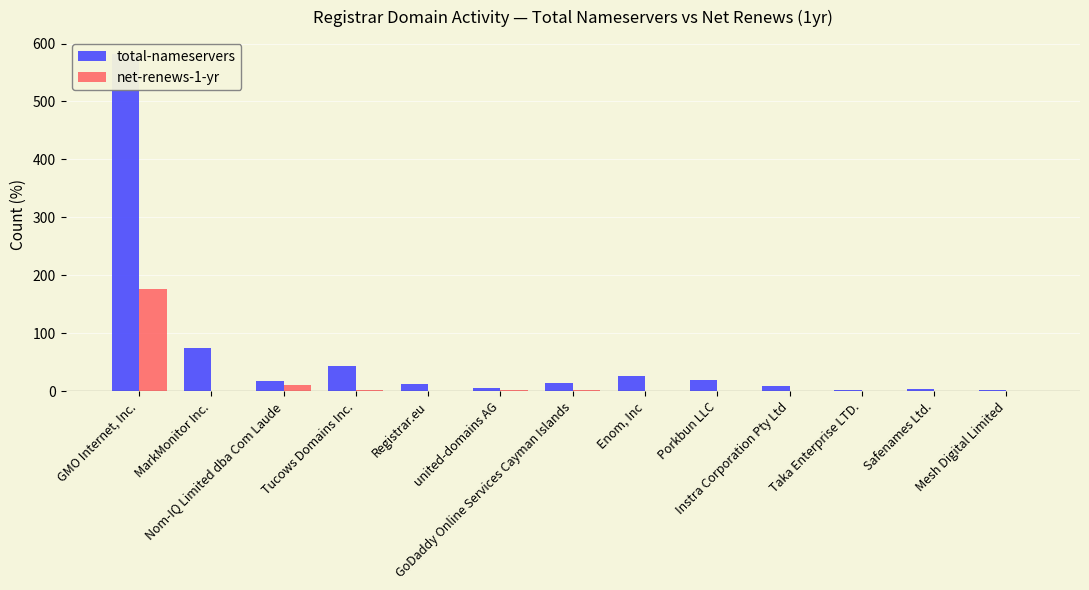

At which category is the sum across all series the highest?

GMO Internet, Inc.